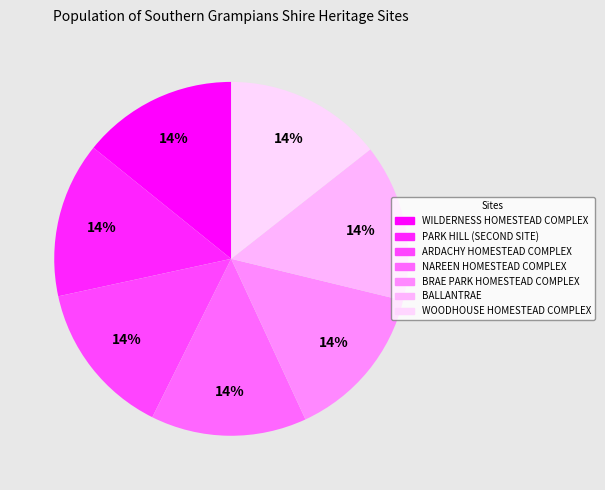

What percentage is the ARDACHY HOMESTEAD COMPLEX slice, to the nearest percent?

14%